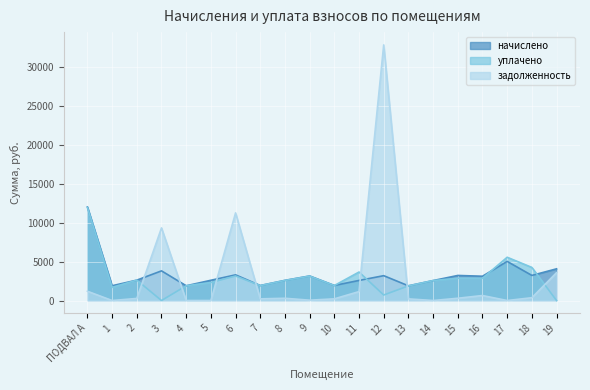

At which category does the chart reach its peak across all series?

12